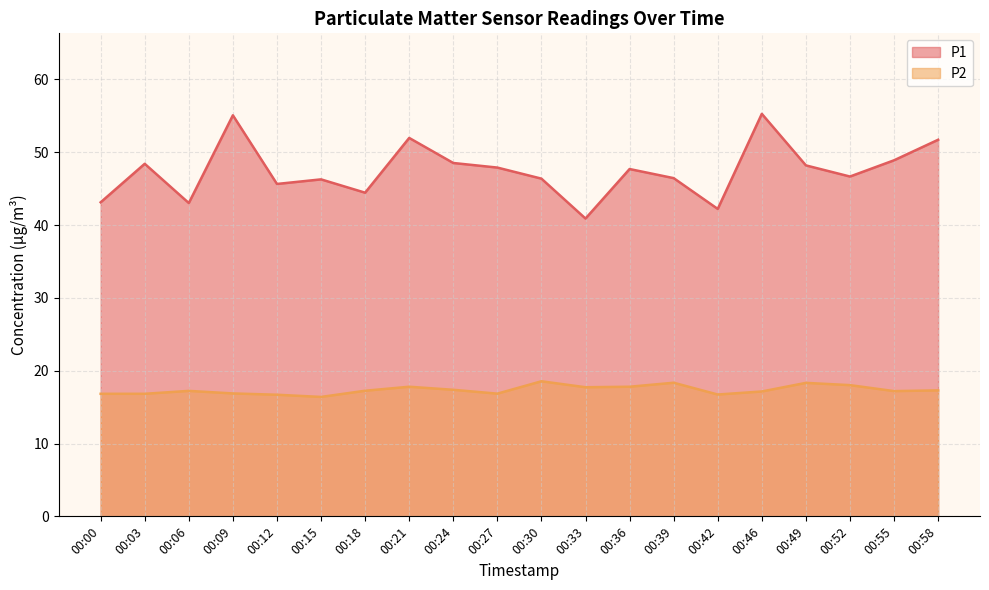

Rank the series by their maximum value, from highest to lowest.

P1, P2